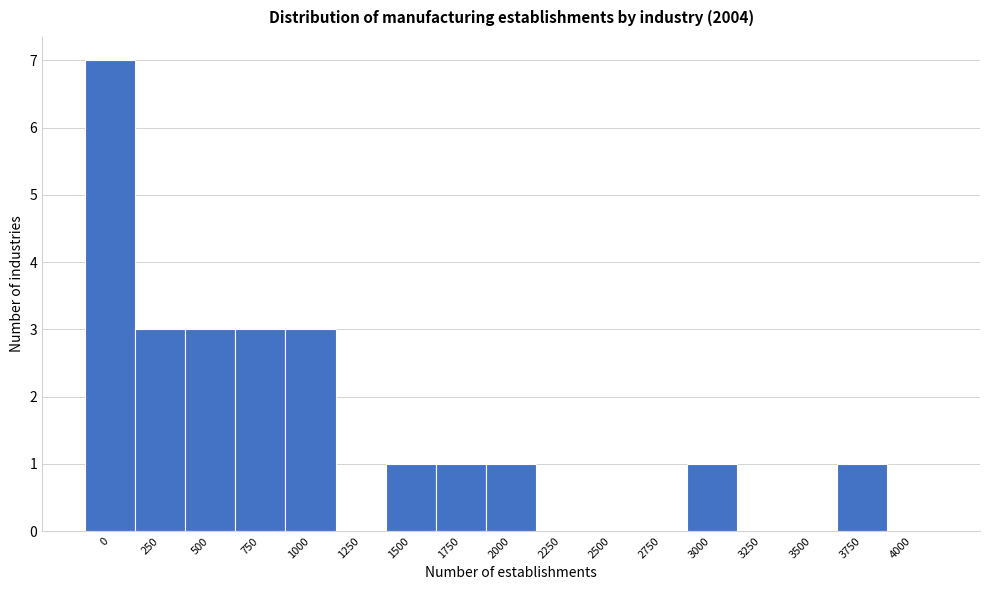

Reading left to right, extract all data points from this chart.

0=7	250=3	500=3	750=3	1000=3	1250=0	1500=1	1750=1	2000=1	2250=0	2500=0	2750=0	3000=1	3250=0	3500=0	3750=1	4000=0